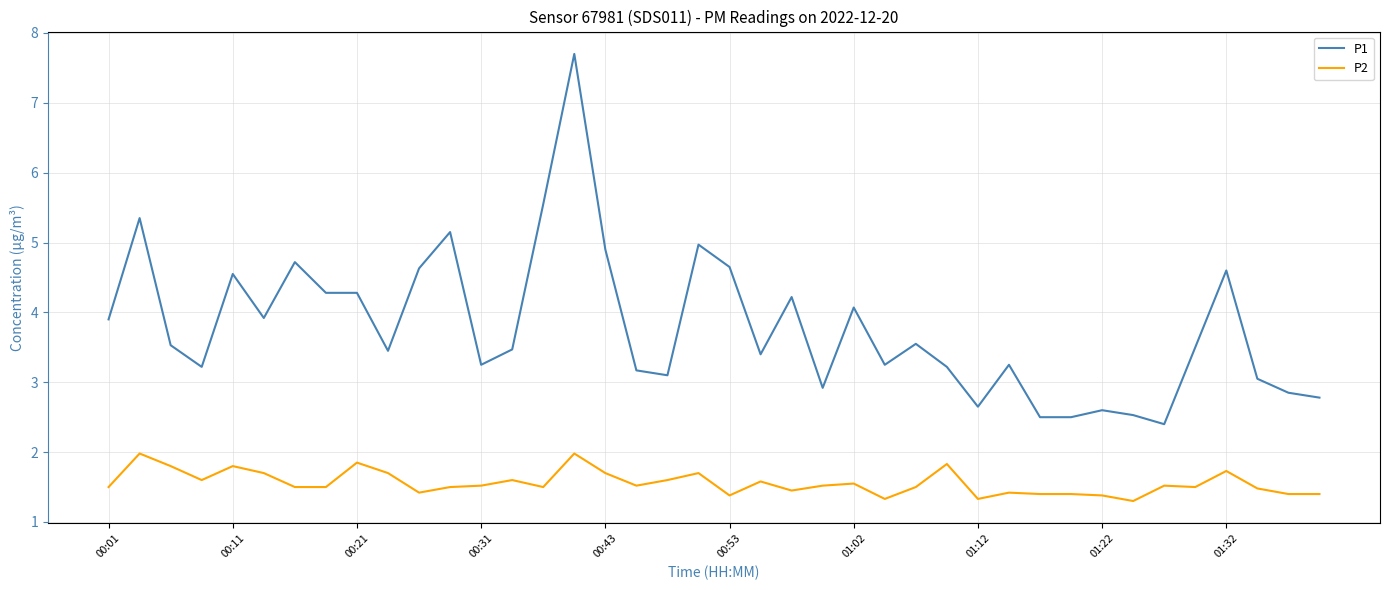

List the series in order of their overall mean, lowest first.

P2, P1